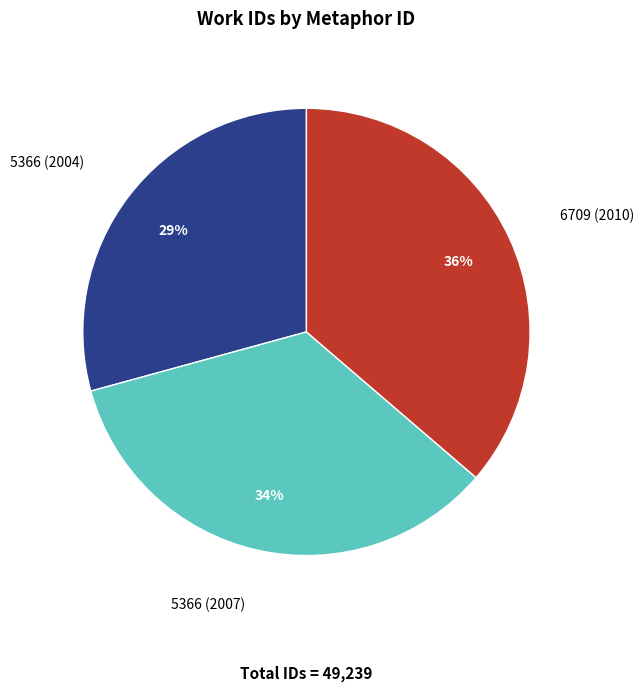

True or false: 6709 (2010) accounts for 36% of the total.

True